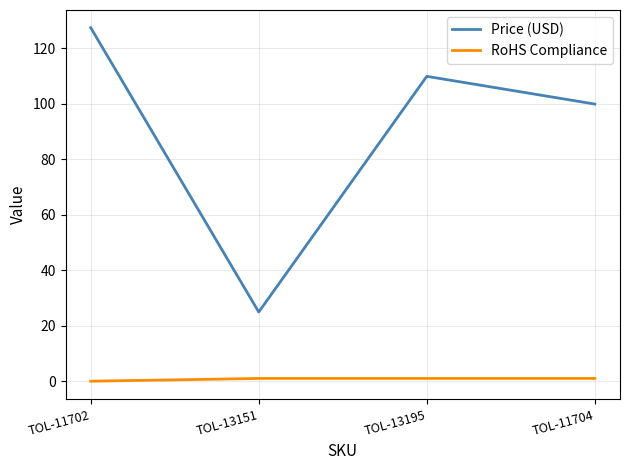

What are all the series names shown in the legend?

Price (USD), RoHS Compliance